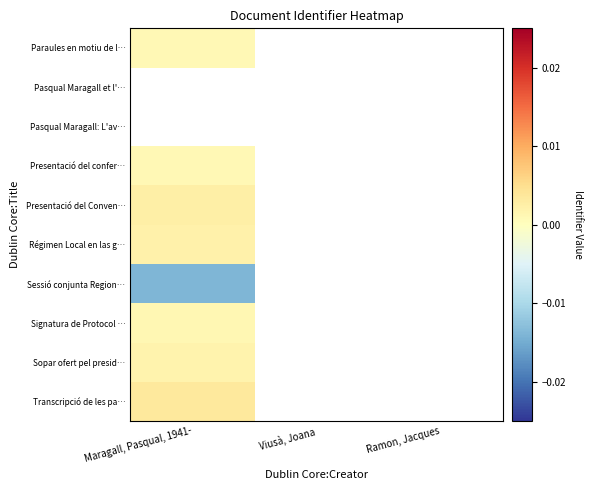

Which category has the highest value across all series?

Maragall, Pasqual, 1941-